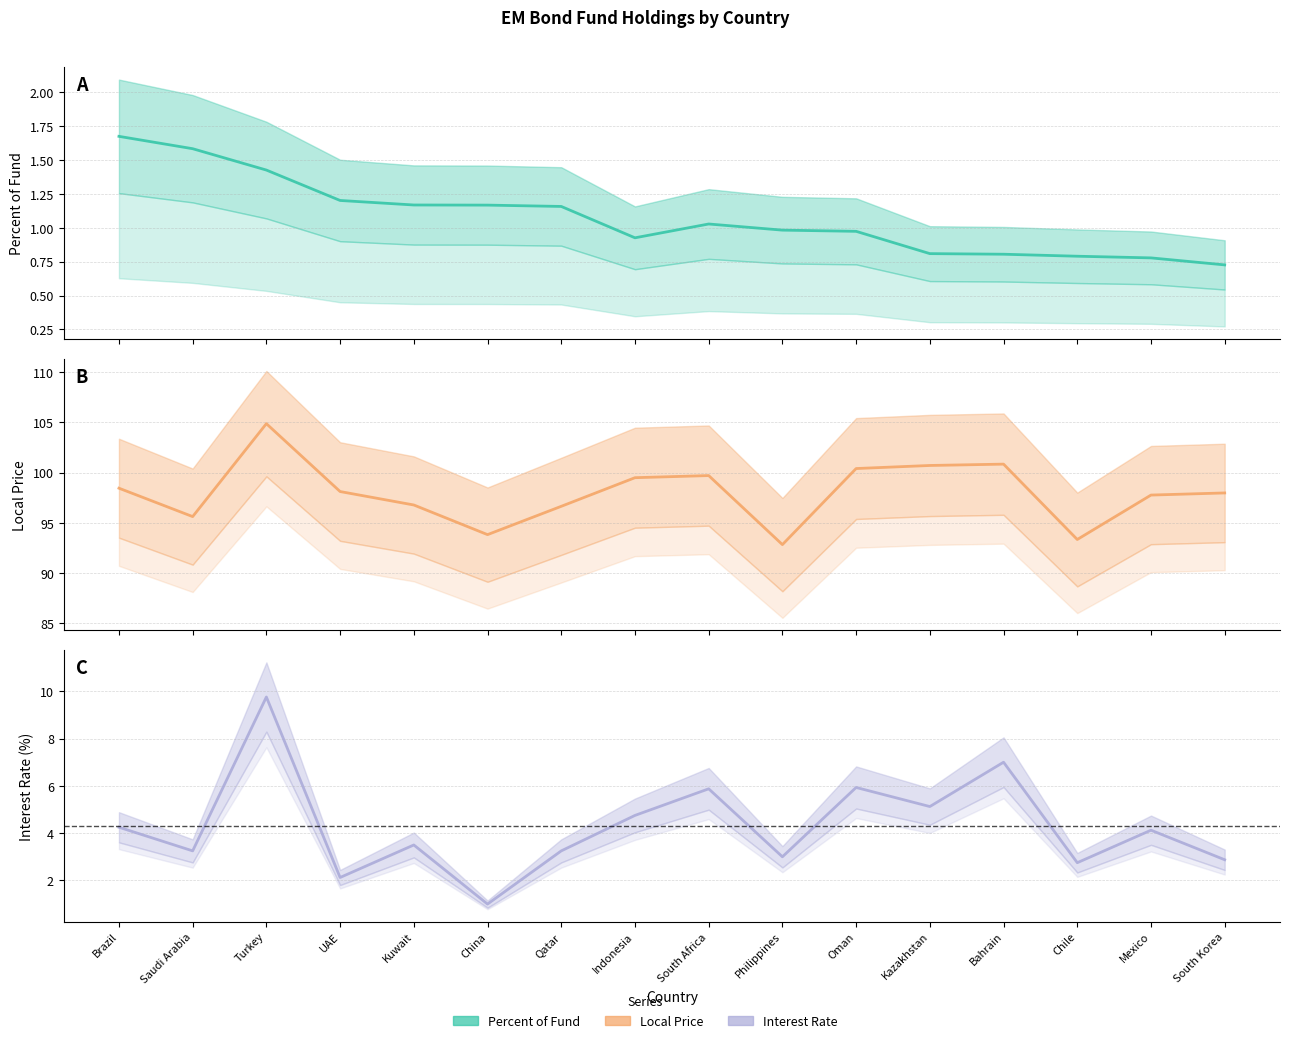

True or false: Interest Rate and Local Price cross at least once.

False